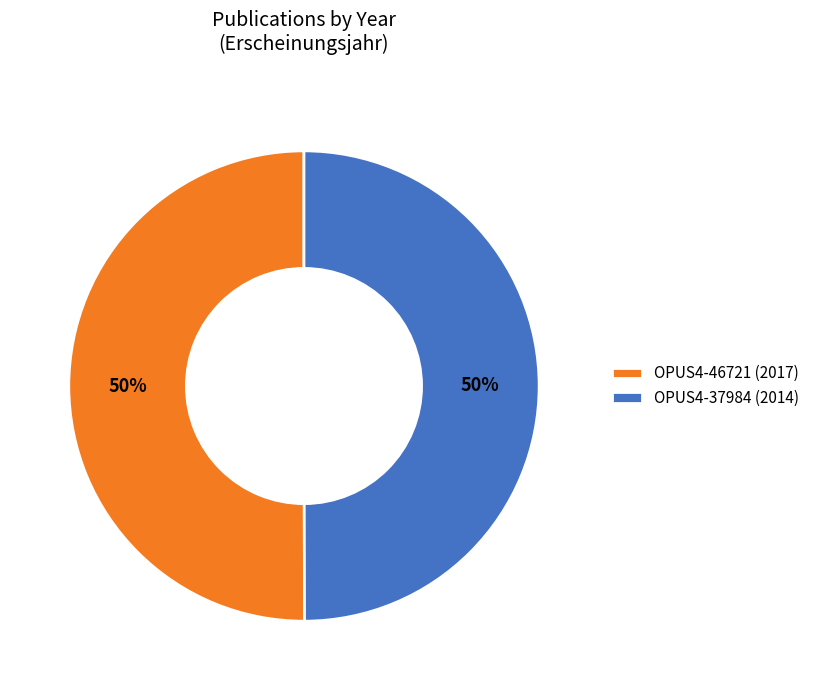

How many segments does this pie chart have?

2